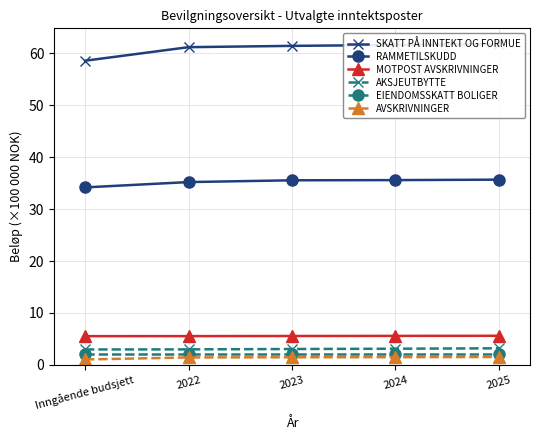

At which category is the sum across all series the highest?

2025